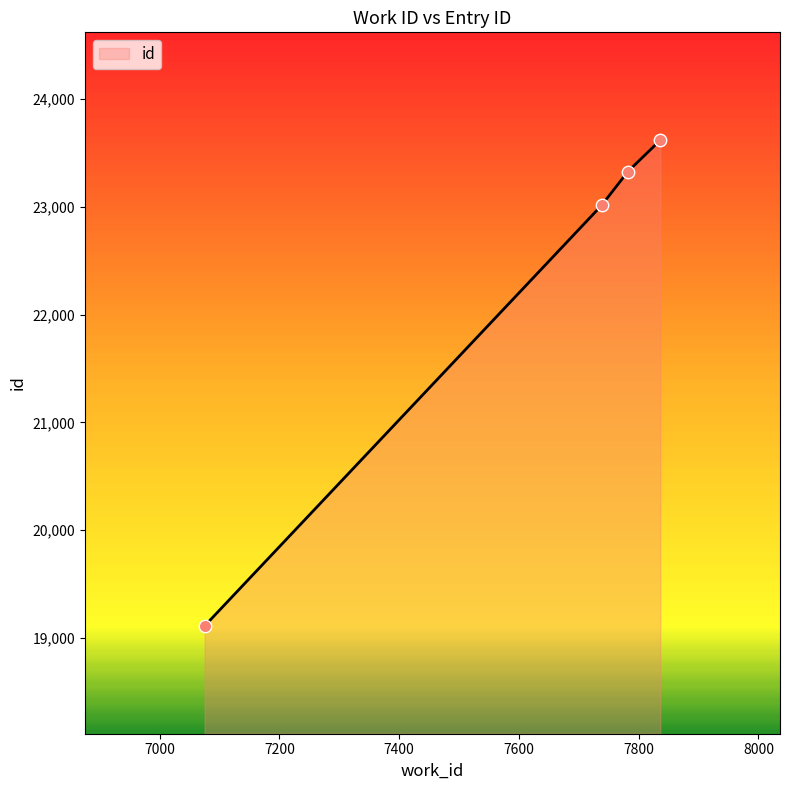

What is the minimum value shown in the chart?

19113